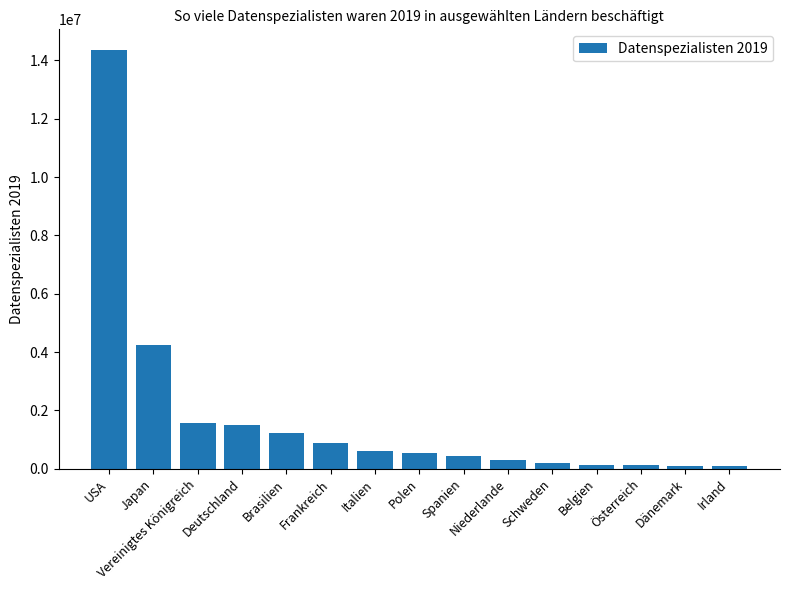

Which label corresponds to the largest value in the chart?

USA